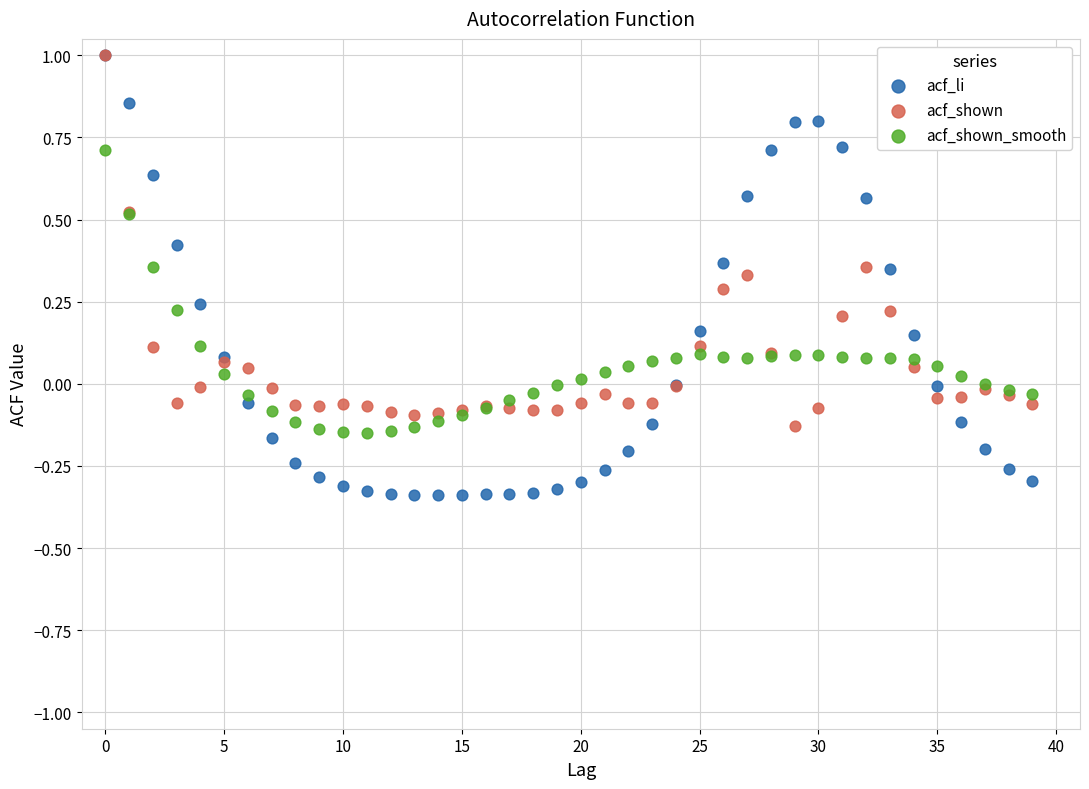

Which series reaches the minimum Y coordinate?

acf_li